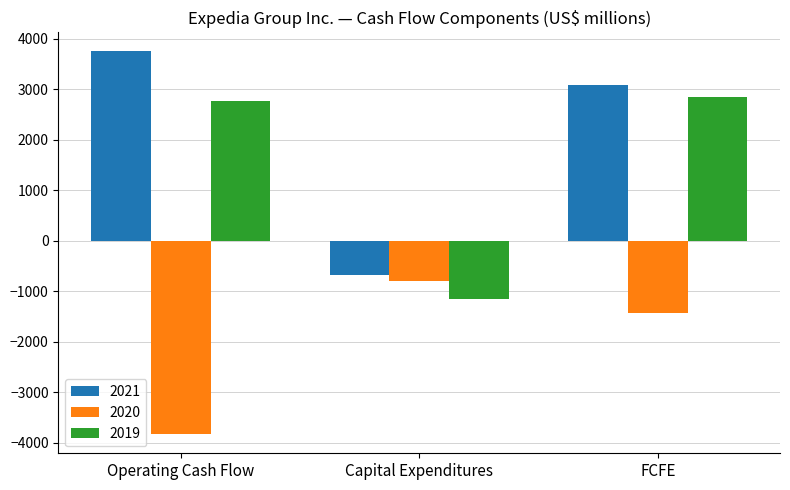

What is the total value across all series at Operating Cash Flow?

2681